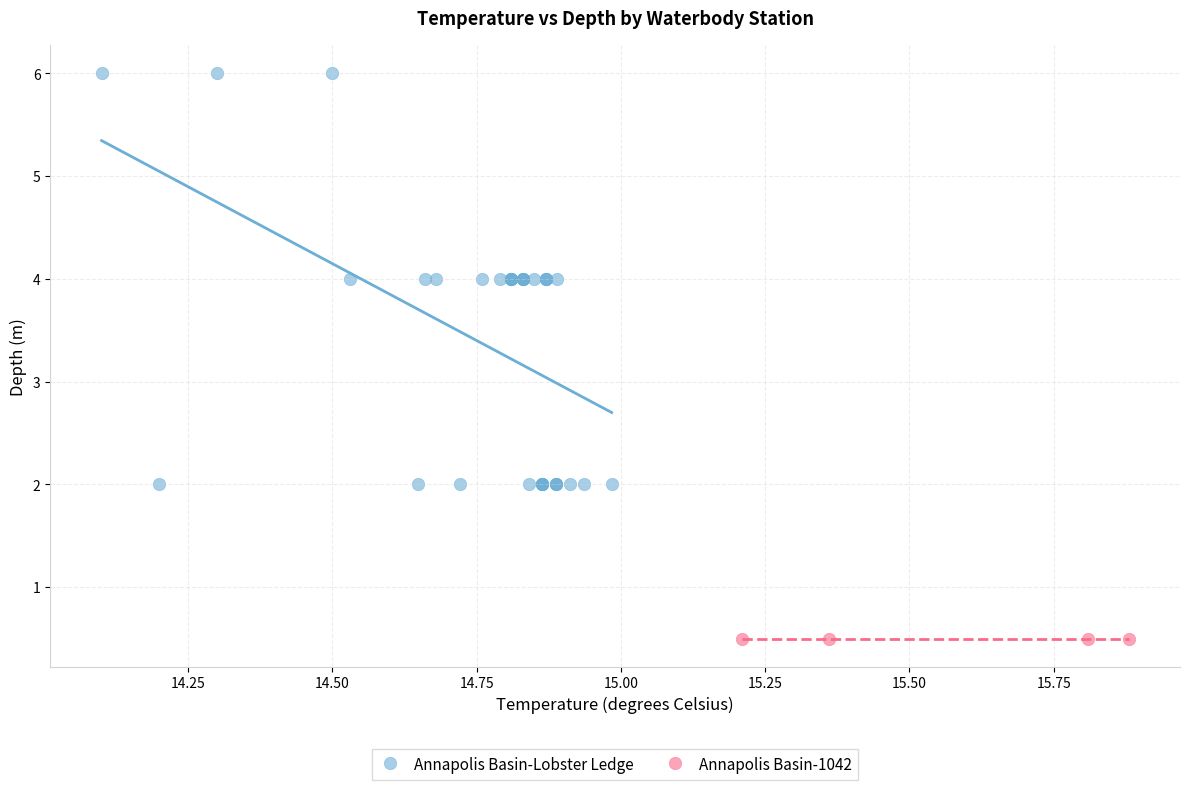

Which series contains the highest Y value?

Annapolis Basin-Lobster Ledge